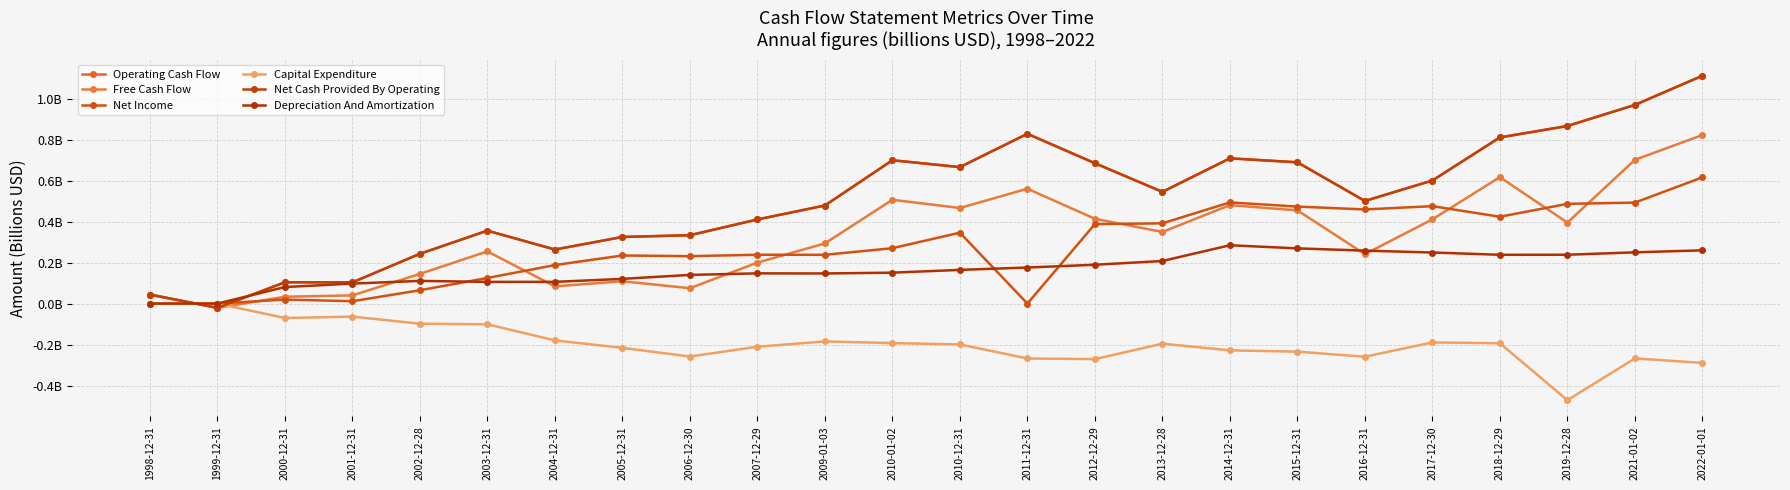

Which series has the widest spread of values?

Operating Cash Flow